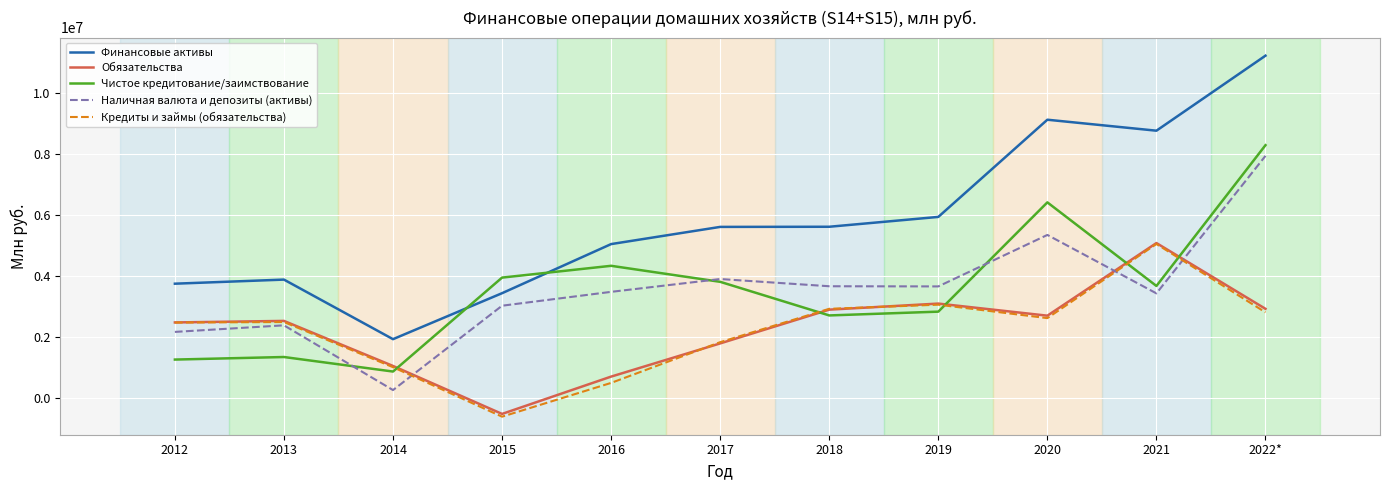

The value of Финансовые активы at 2022* is 11238134. True or false?

True